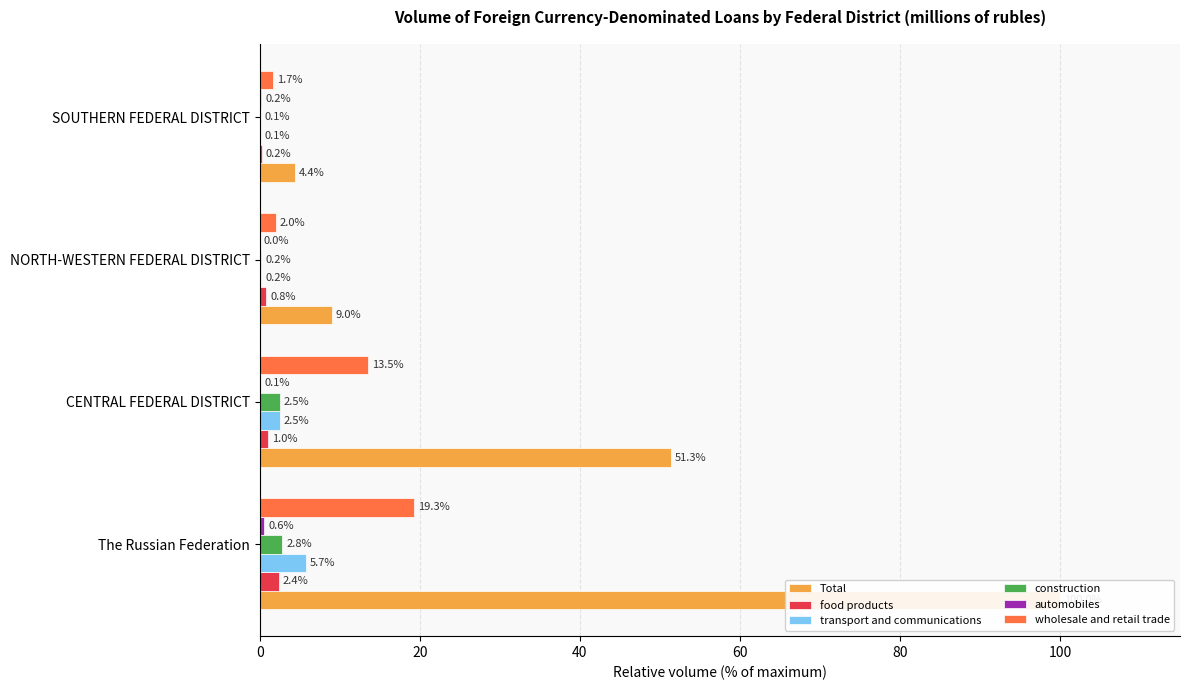

True or false: transport and communications has a value of 2.5 at 20.

True